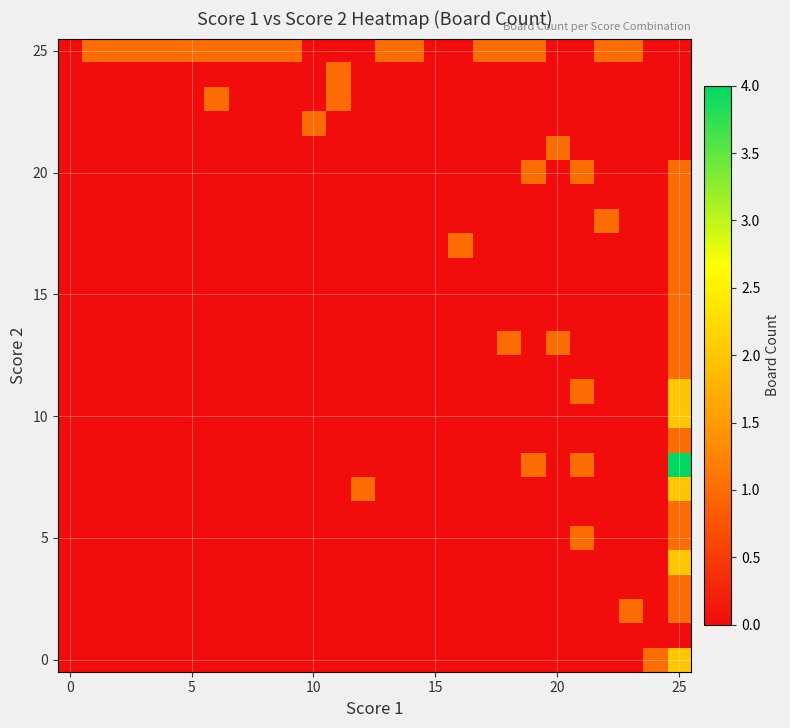

Which series has the largest total across all categories?

25